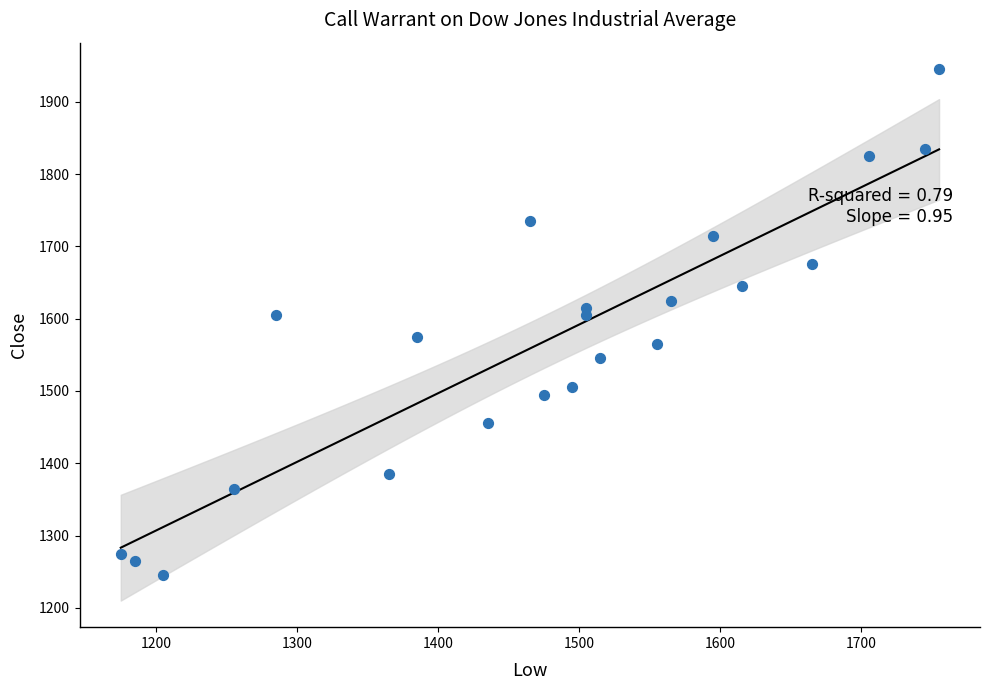

What is the range of X values (max minus min)?

580